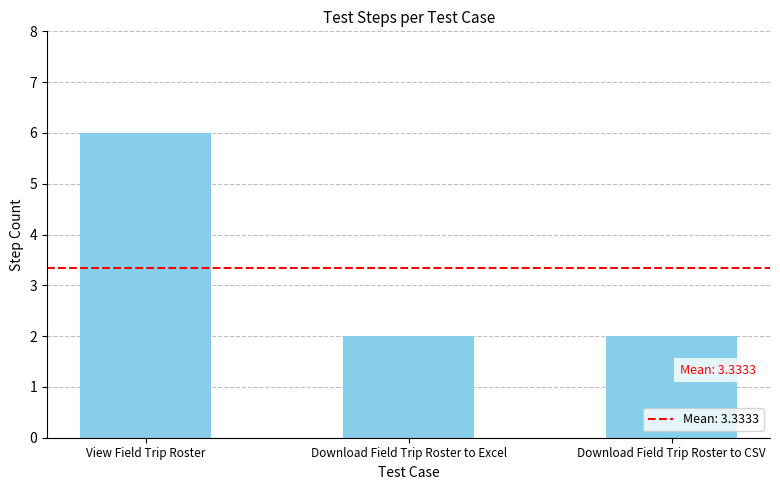

Approximately how many times larger is the value at View Field Trip Roster compared to Download Field Trip Roster to Excel?

3.0